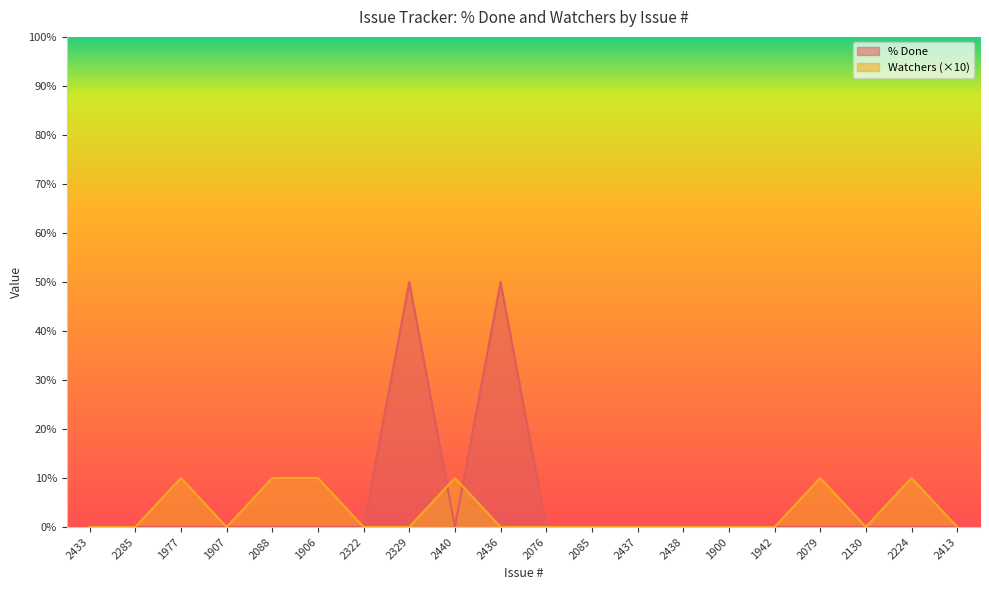

Which series has the widest spread of values?

% Done